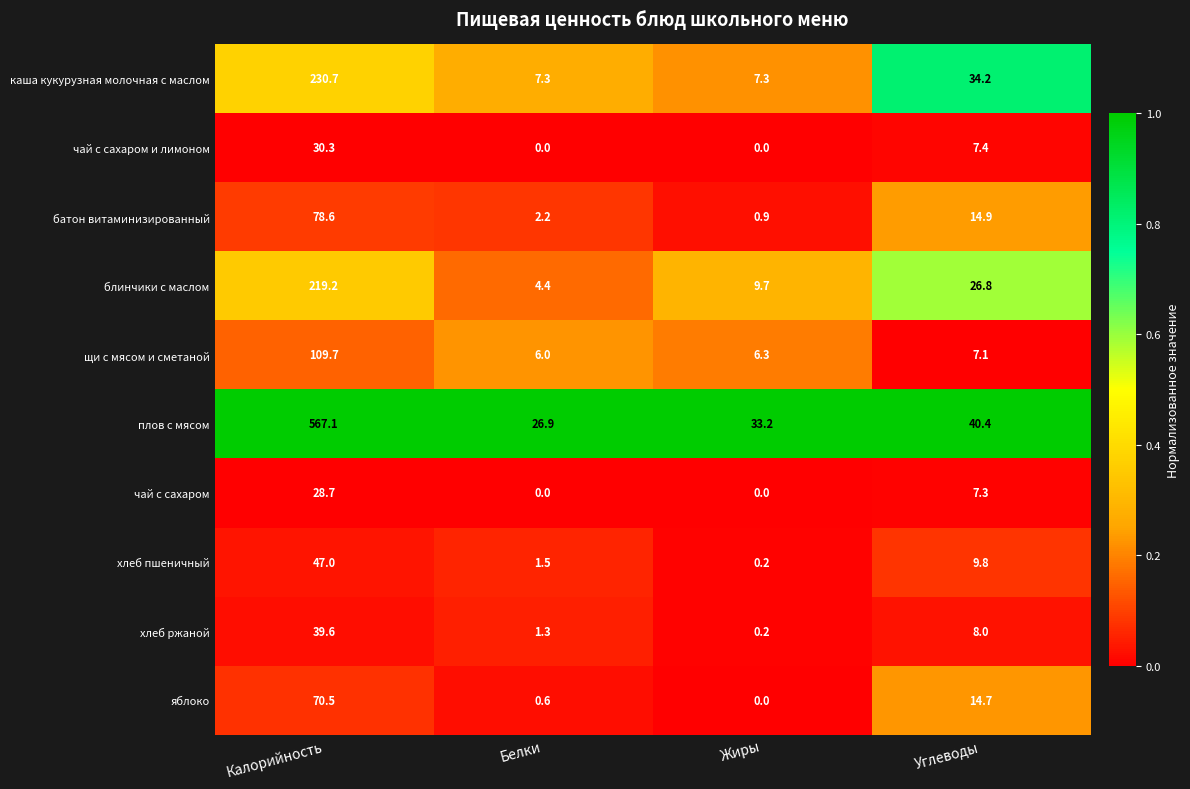

Which series changed the most between Калорийность and Жиры?

плов с мясом